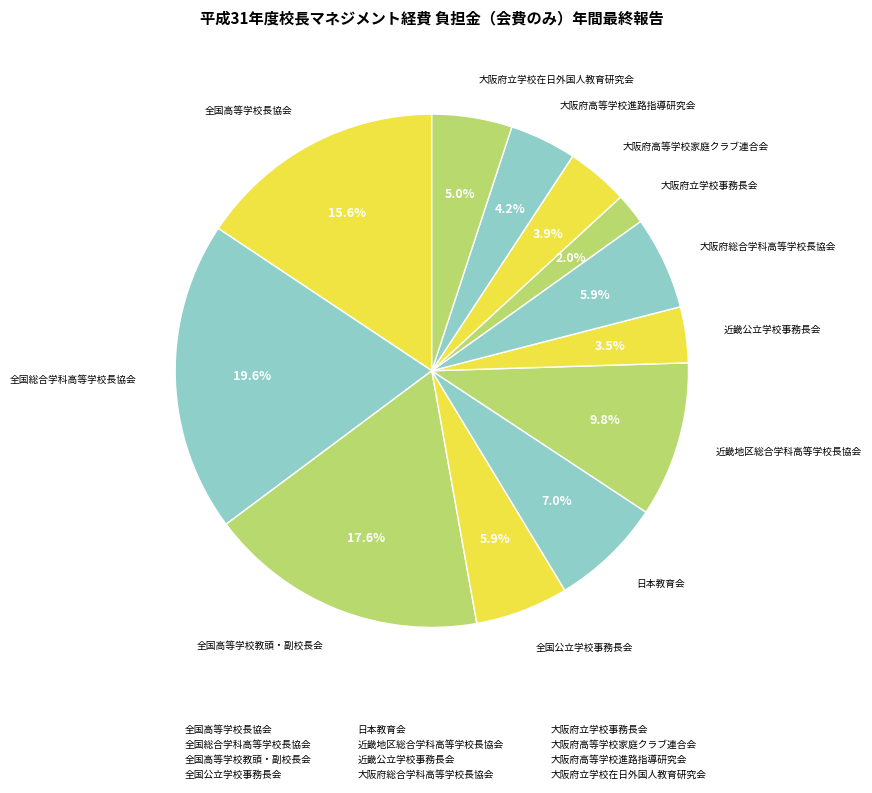

To the nearest percent, what percentage of the pie is 全国総合学科高等学校長協会?

20%